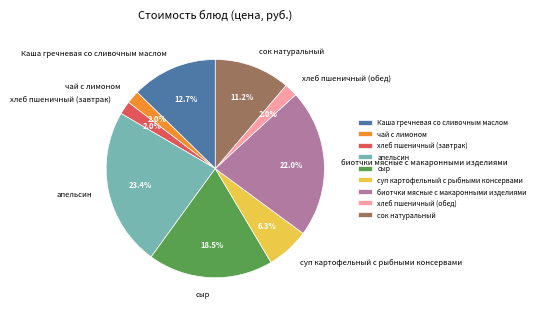

True or false: биотчки мясные с макаронными изделиями accounts for 22% of the total.

True